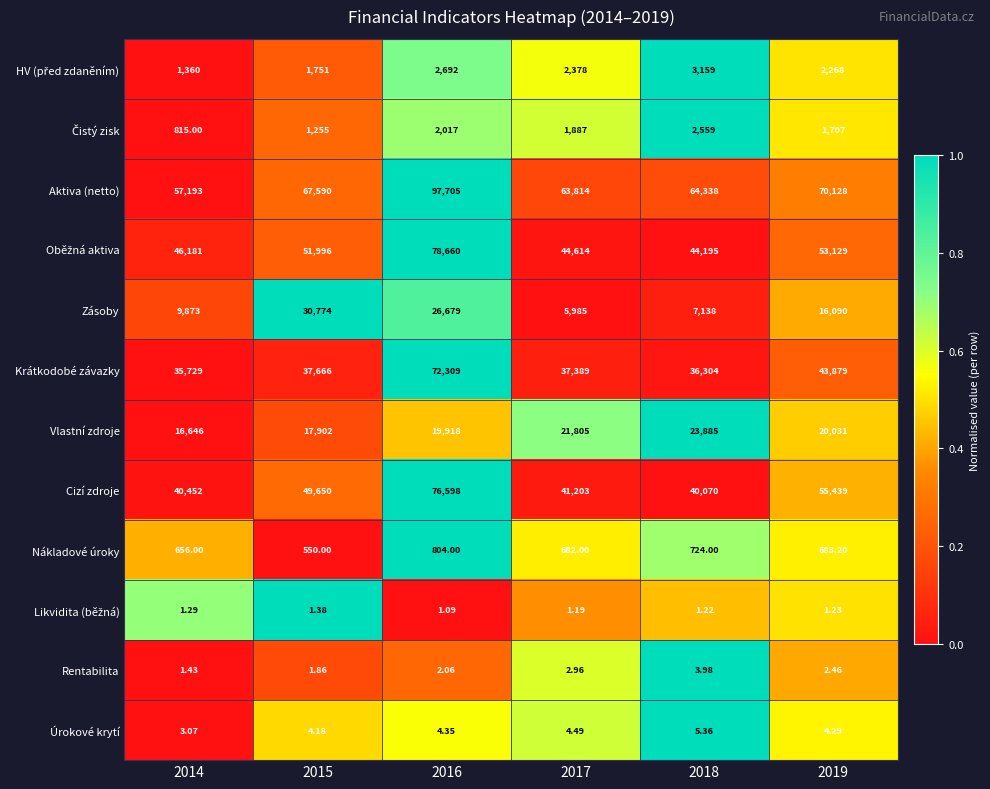

Which series has the widest spread of values?

Aktiva (netto)